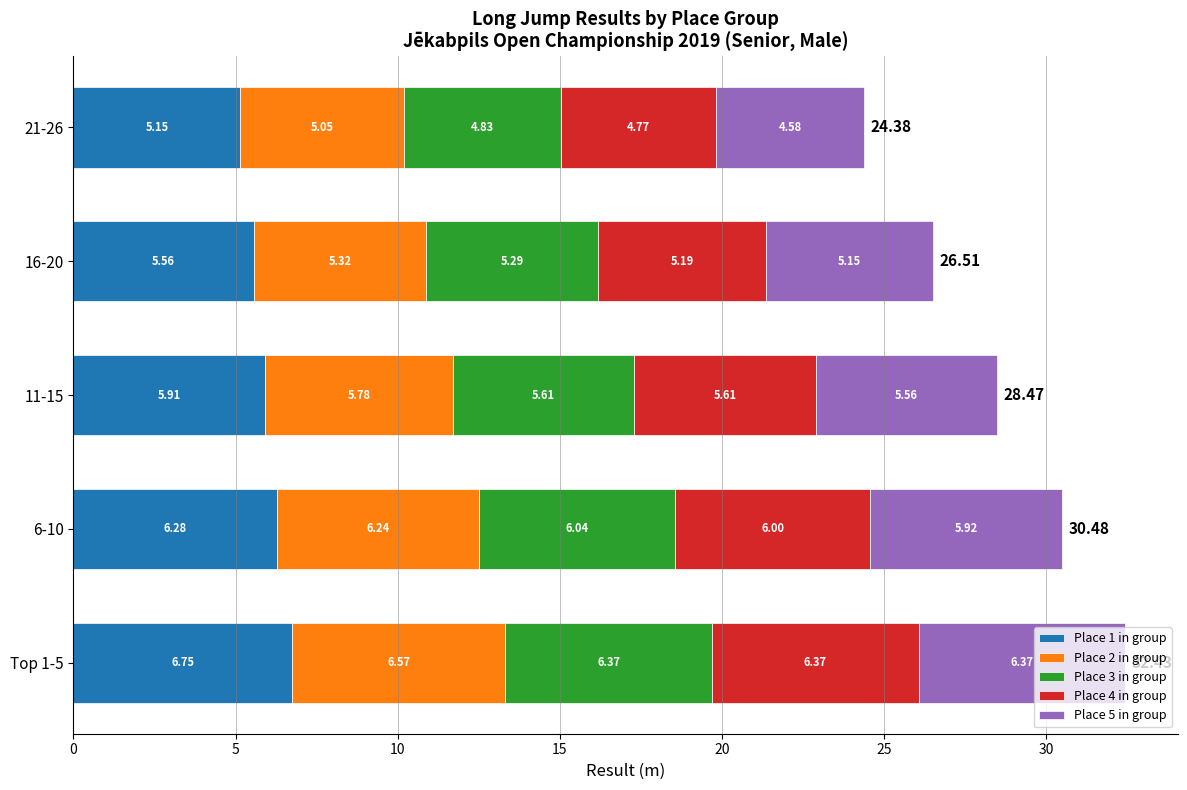

What are all the series names shown in the legend?

Place 1 in group, Place 2 in group, Place 3 in group, Place 4 in group, Place 5 in group